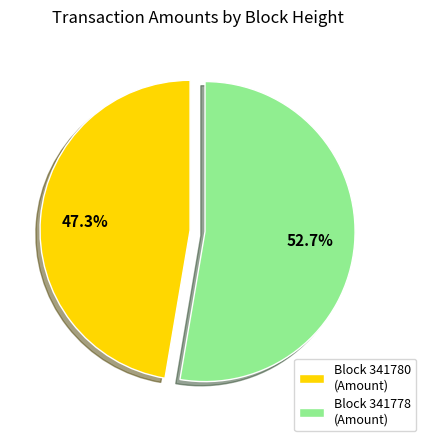

Which slice is the smallest?

Block 341780 (Amount)